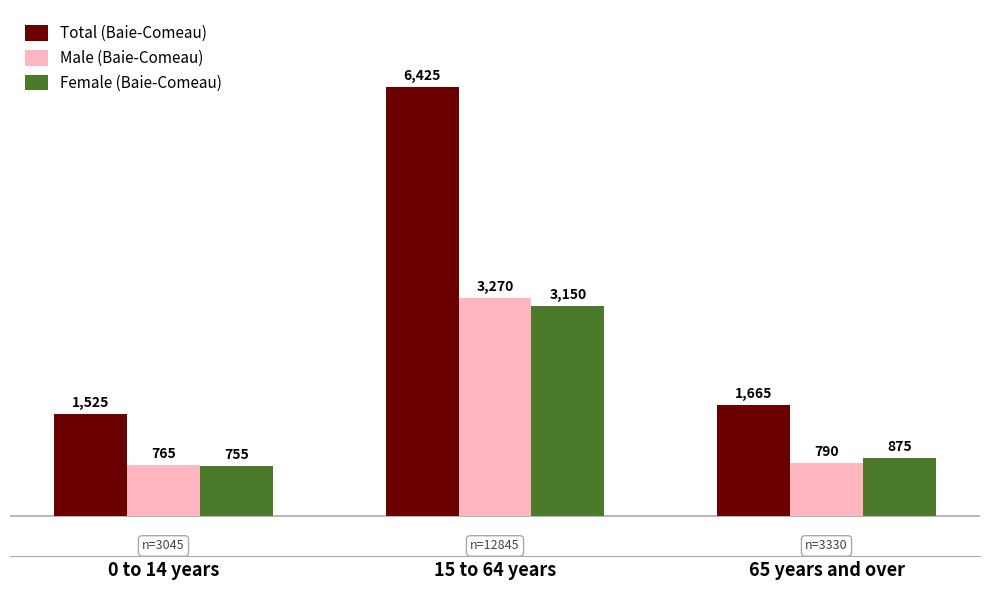

Rank the categories by Male (Baie-Comeau) value from lowest to highest.

0 to 14 years, 65 years and over, 15 to 64 years